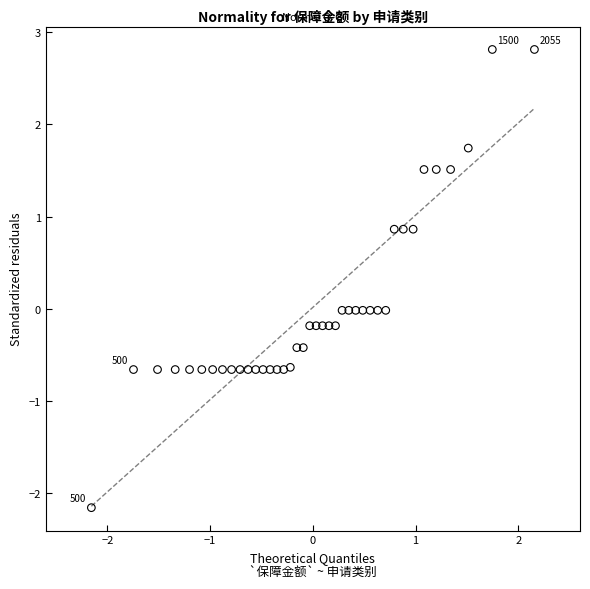

What is the range of Y values (max minus min)?

5.0